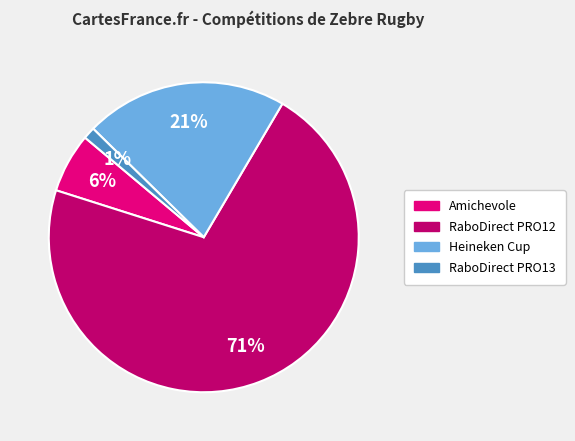

Is the sum of Heineken Cup and RaboDirect PRO13 greater than half?

No